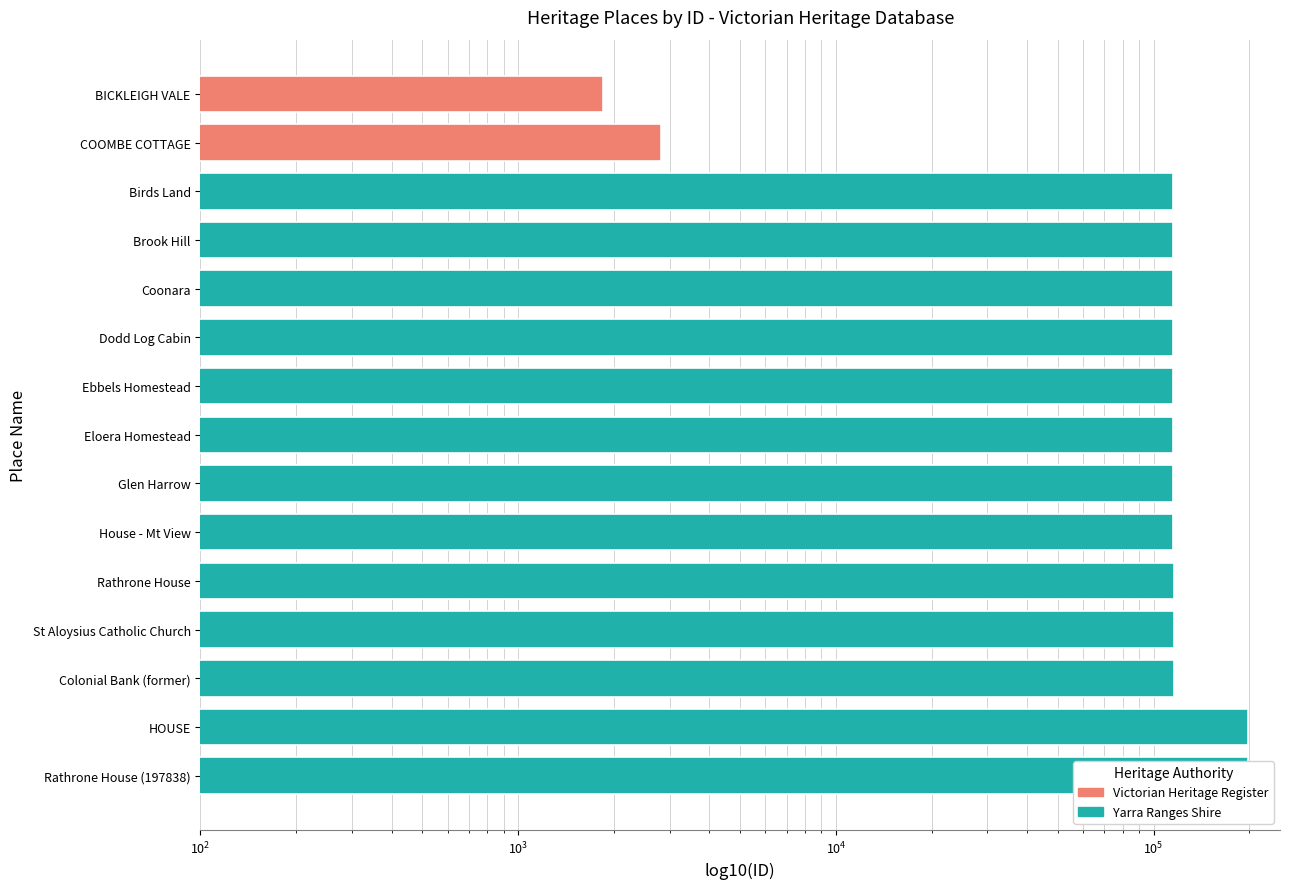

Are the bars grouped side by side (vs. stacked)?

No